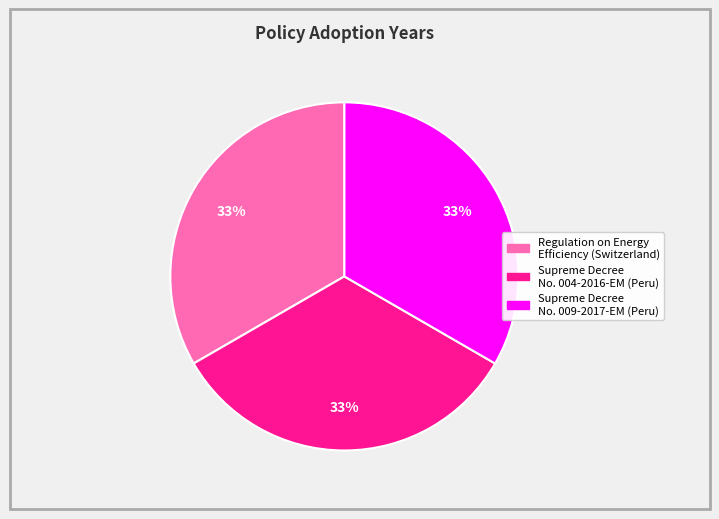

To the nearest percent, what portion does Regulation on Energy Efficiency (Switzerland) represent?

33%